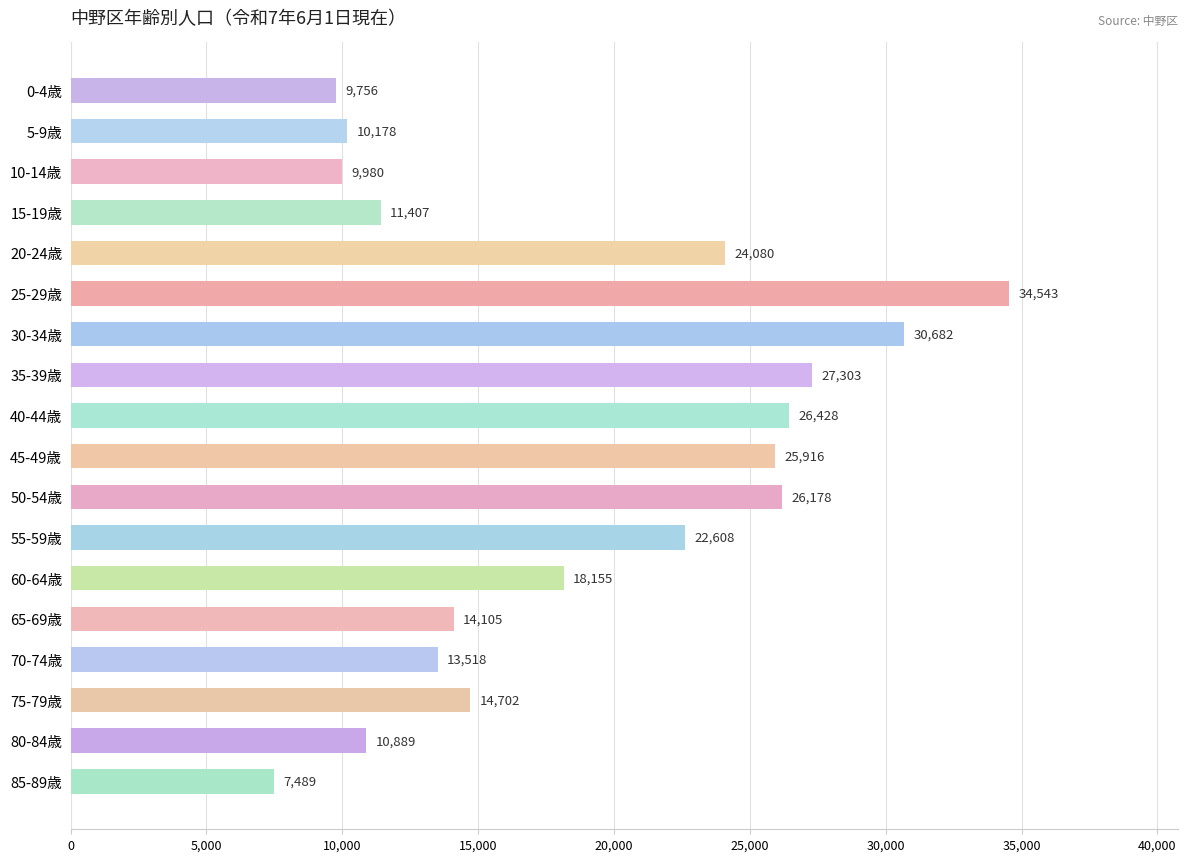

Which has a higher value, 15-19歳 or 55-59歳?

55-59歳